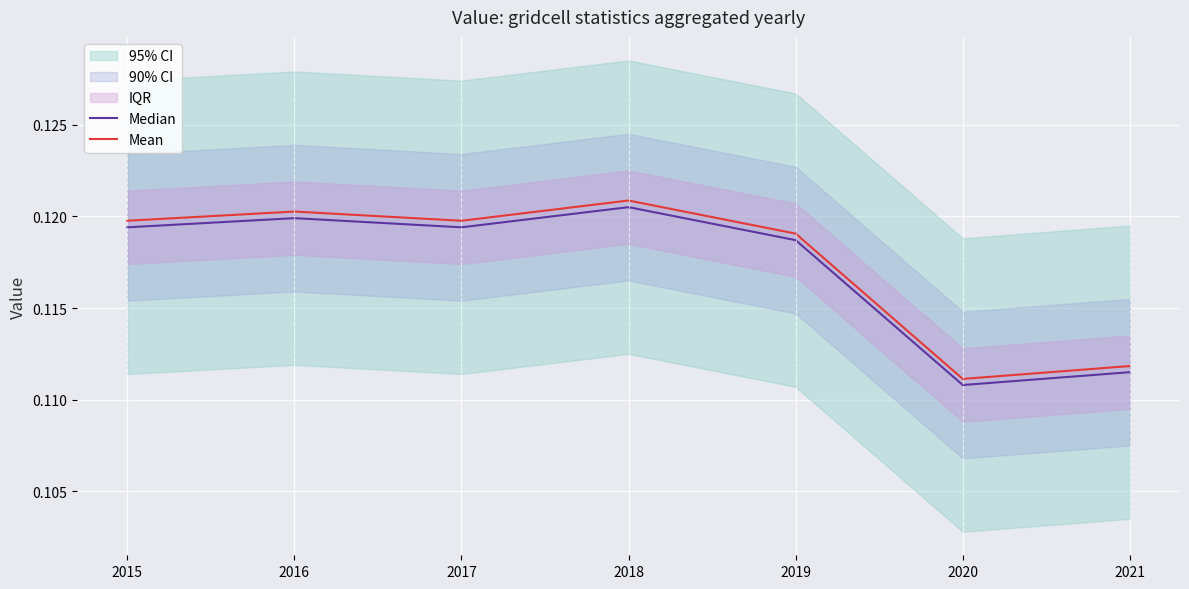

Is the value of Mean at 2015 greater than the value of Median at 2016?

No